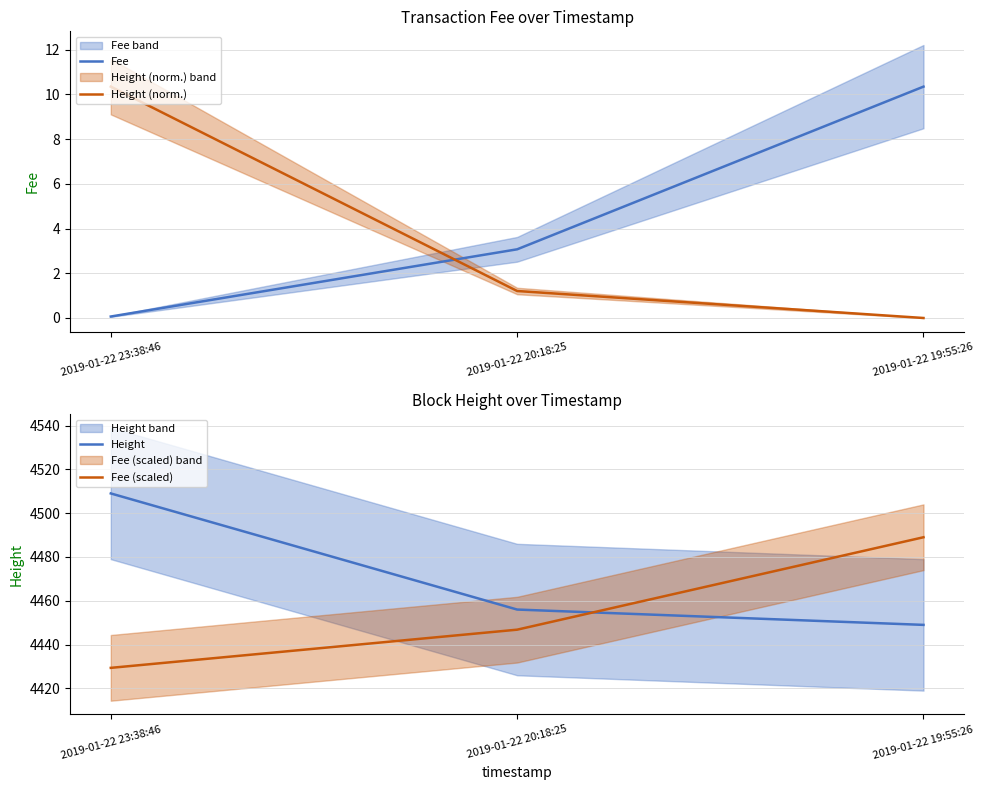

Reading left to right, extract all data points from this chart.

Fee: 2019-01-22 23:38:46=0.1	2019-01-22 20:18:25=3.1	2019-01-22 19:55:26=10.3
Height (norm.): 2019-01-22 23:38:46=10.3	2019-01-22 20:18:25=1.2	2019-01-22 19:55:26=0.0
Height: 2019-01-22 23:38:46=4509.0	2019-01-22 20:18:25=4456.0	2019-01-22 19:55:26=4449.0
Fee (scaled): 2019-01-22 23:38:46=4429.4	2019-01-22 20:18:25=4446.8	2019-01-22 19:55:26=4489.0